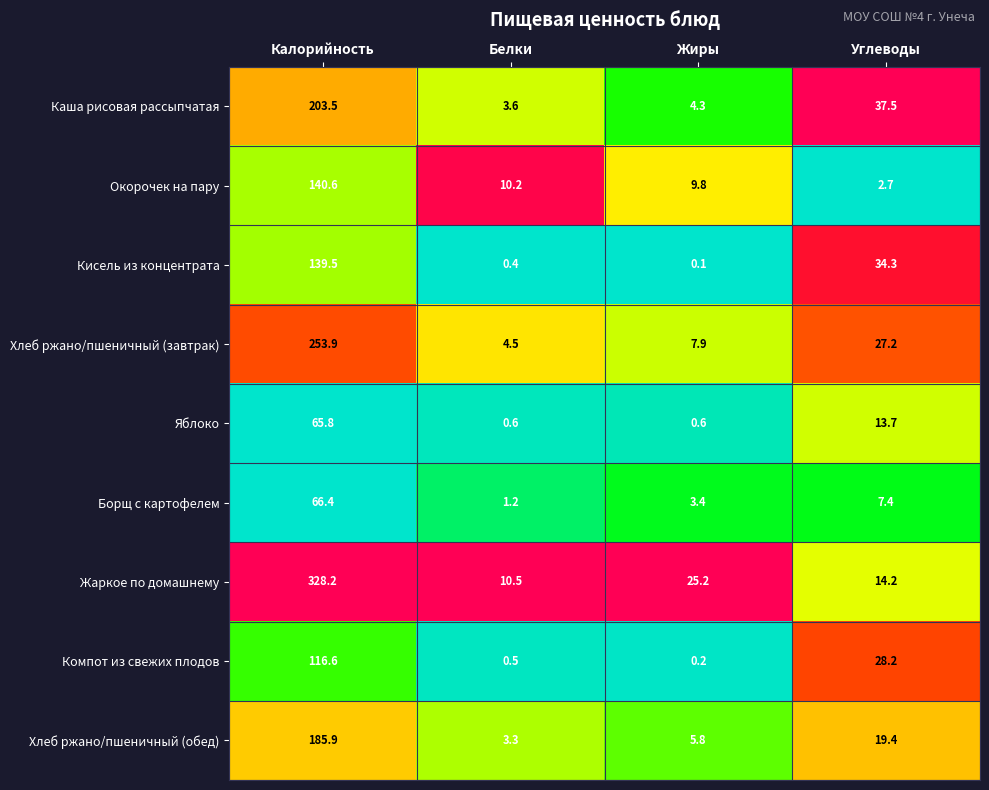

Is it true that Компот из свежих плодов equals 14.4 at Углеводы?

False